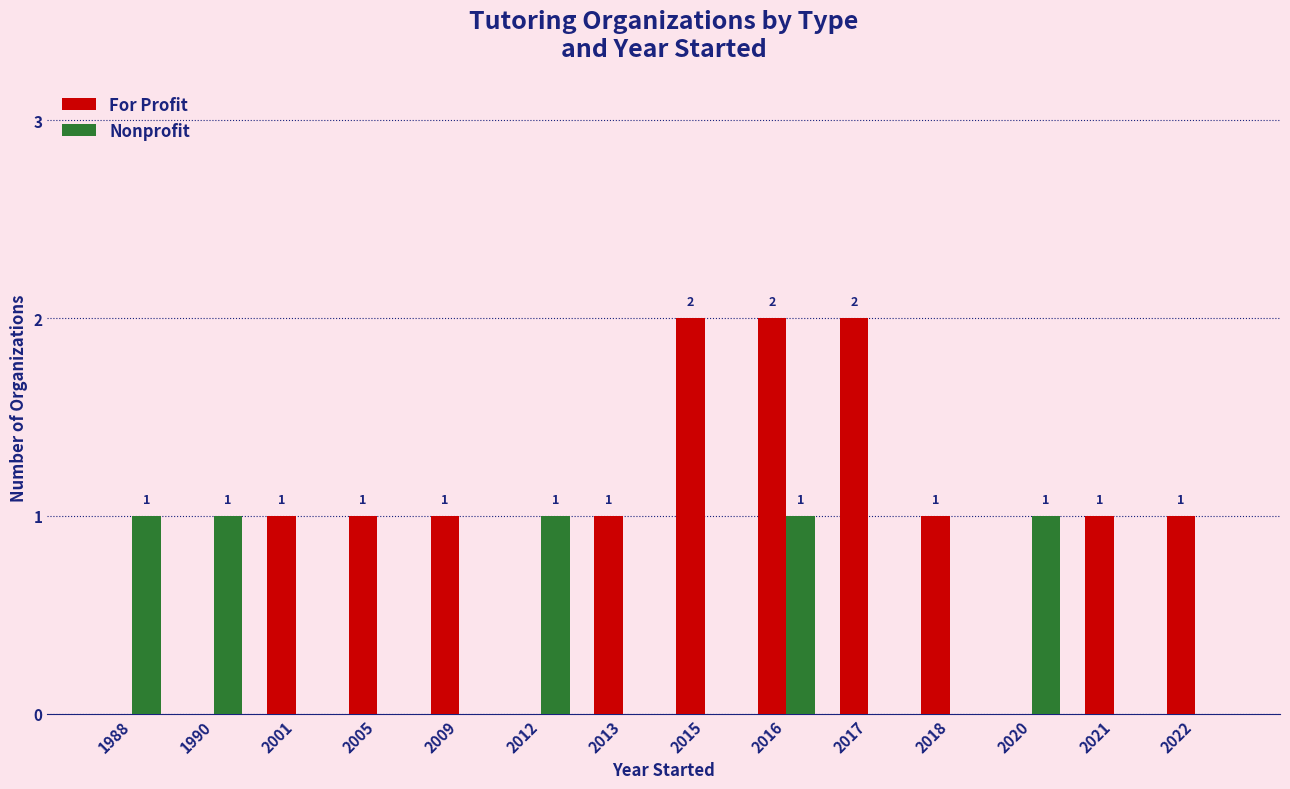

Which series has the largest total across all categories?

For Profit